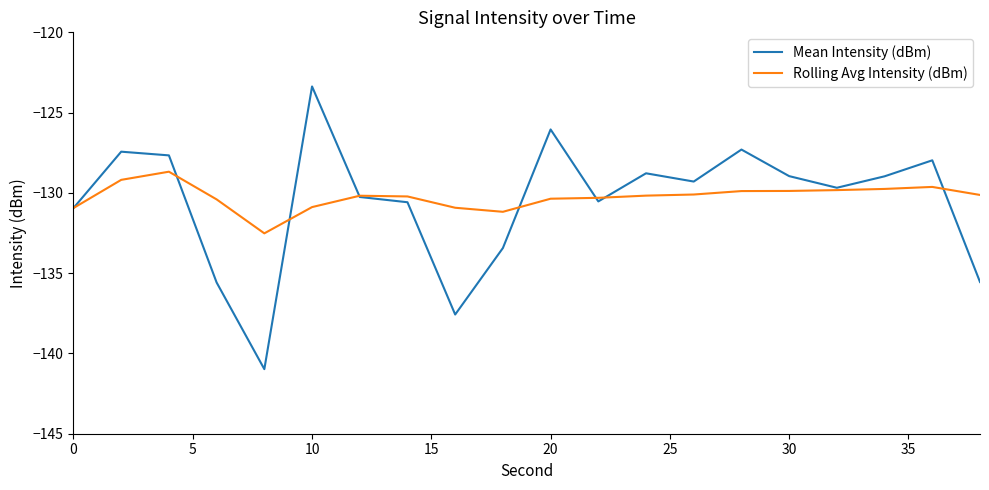

What is the maximum value shown in the chart?

-123.4